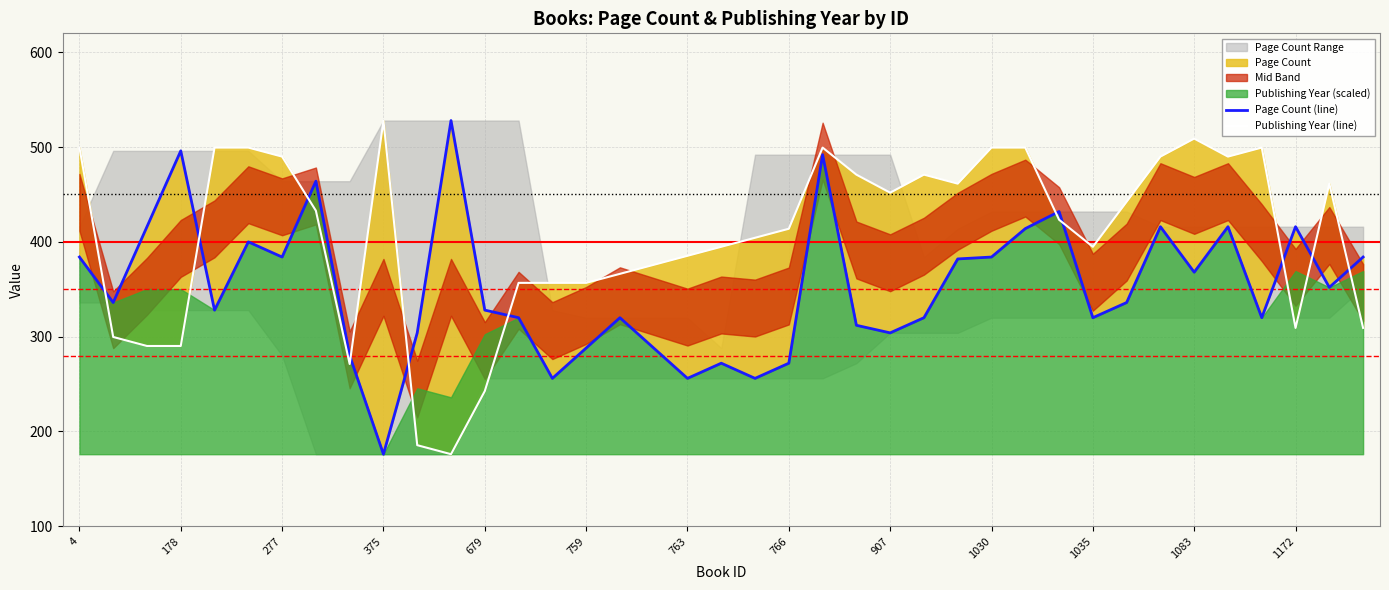

True or false: Page Count (line) and Publishing Year (line) cross at least once.

True